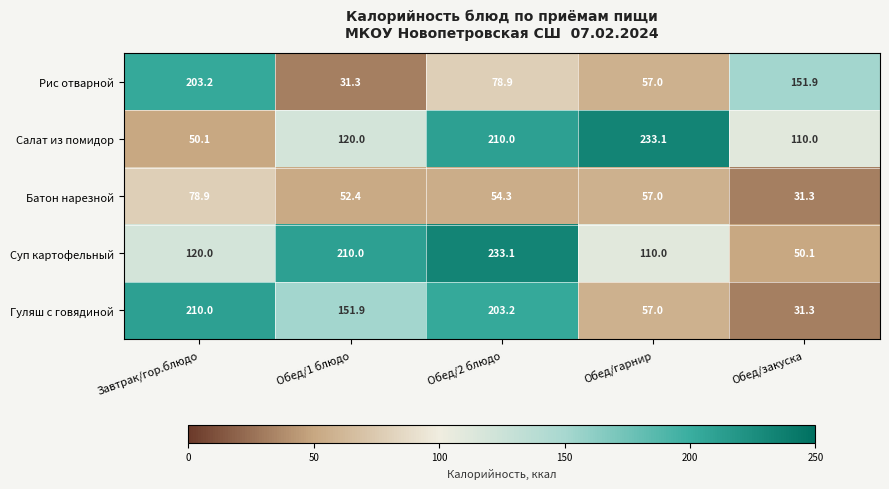

How many series are shown in this chart?

5